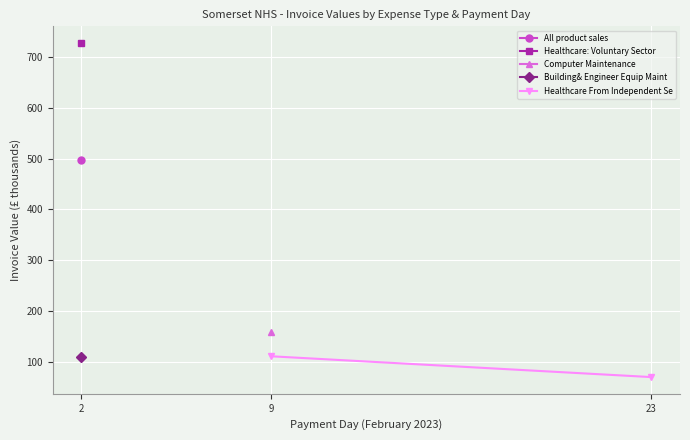

What is the value of the 1st point from the left?

110.5